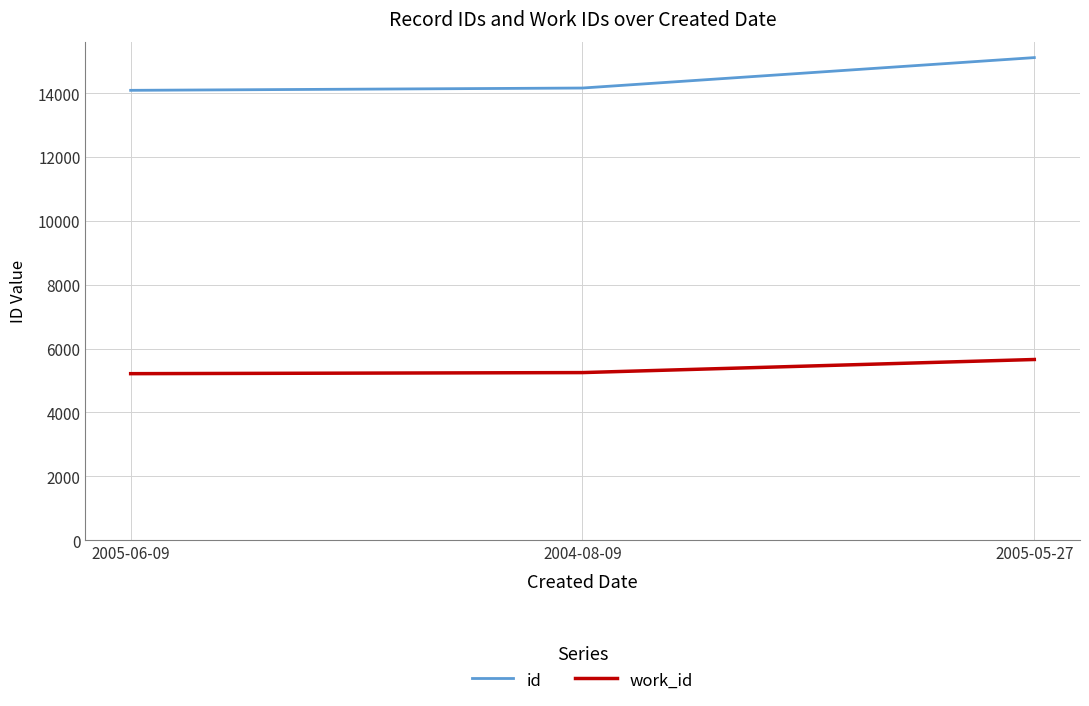

Does the chart display data point markers on the line(s)?

No